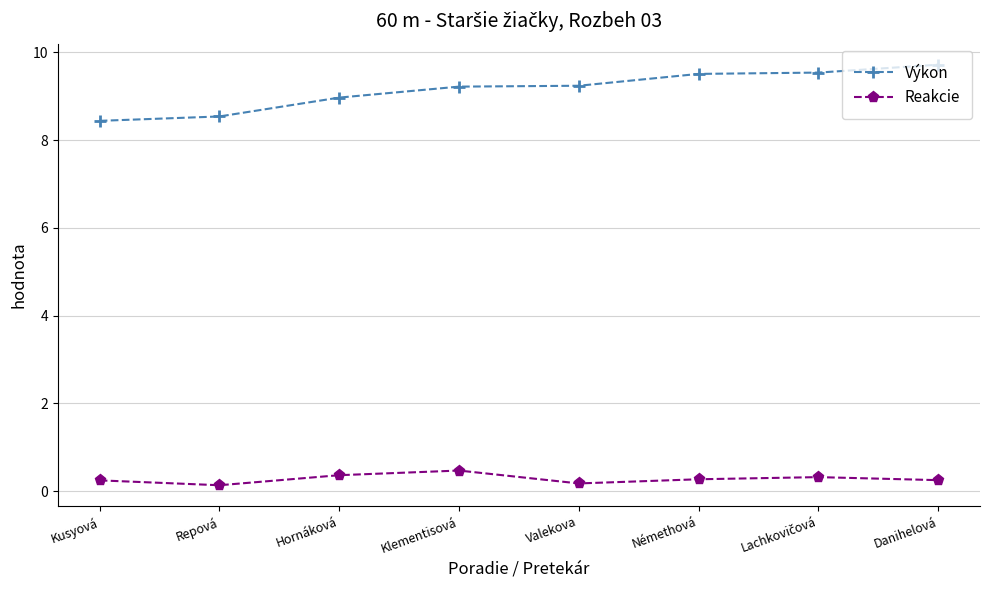

At how many categories does at least one series exceed 7?

8